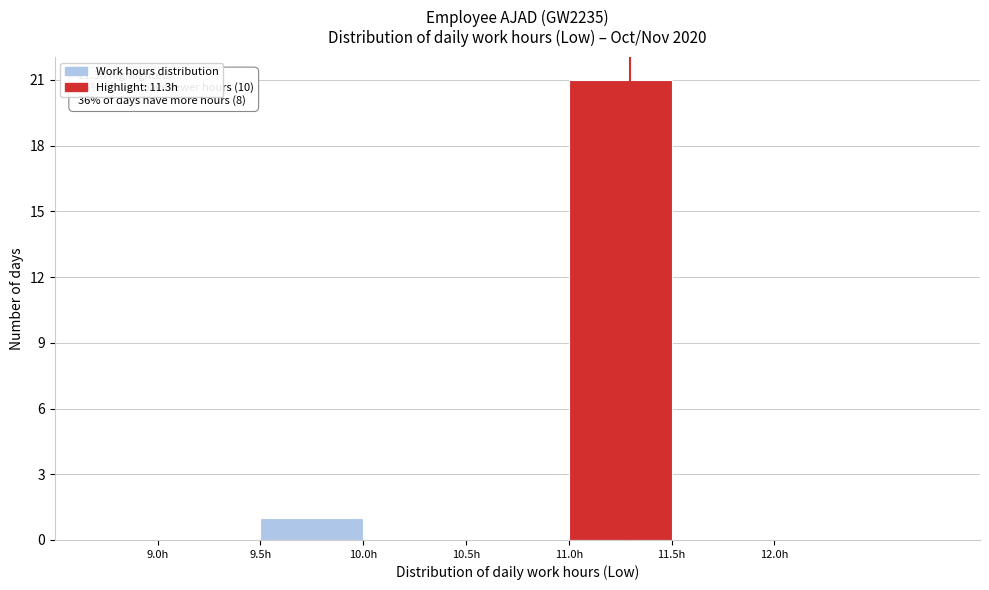

Which range on the x-axis has the tallest bar?

11.0 to 11.5